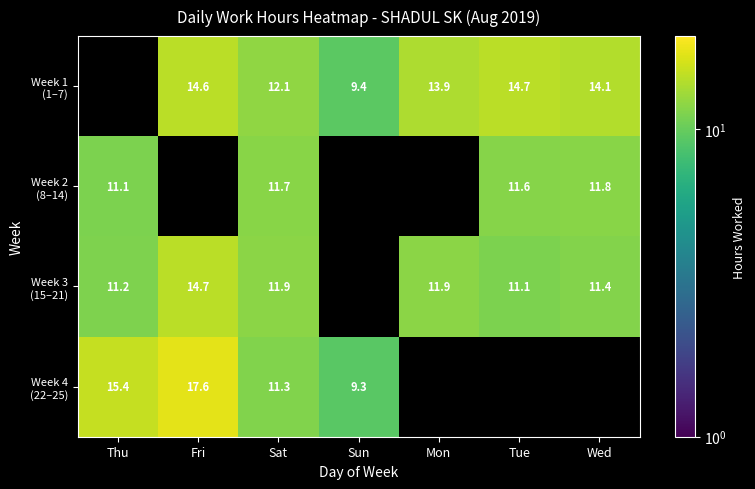

At which label is Week 3 (15–21) closest to 12?

Mon